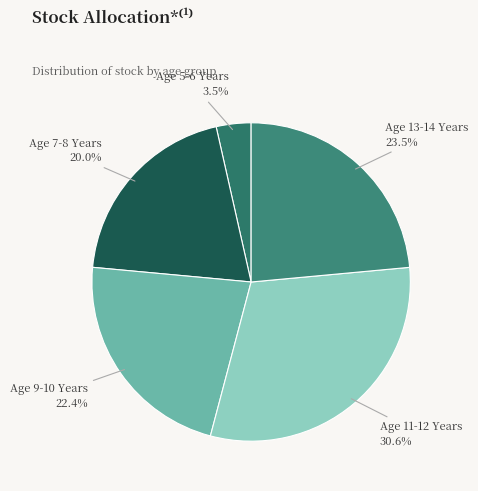

Rank the categories by value from highest to lowest.

Age 11-12 Years, Age 13-14 Years, Age 9-10 Years, Age 7-8 Years, Age 5-6 Years